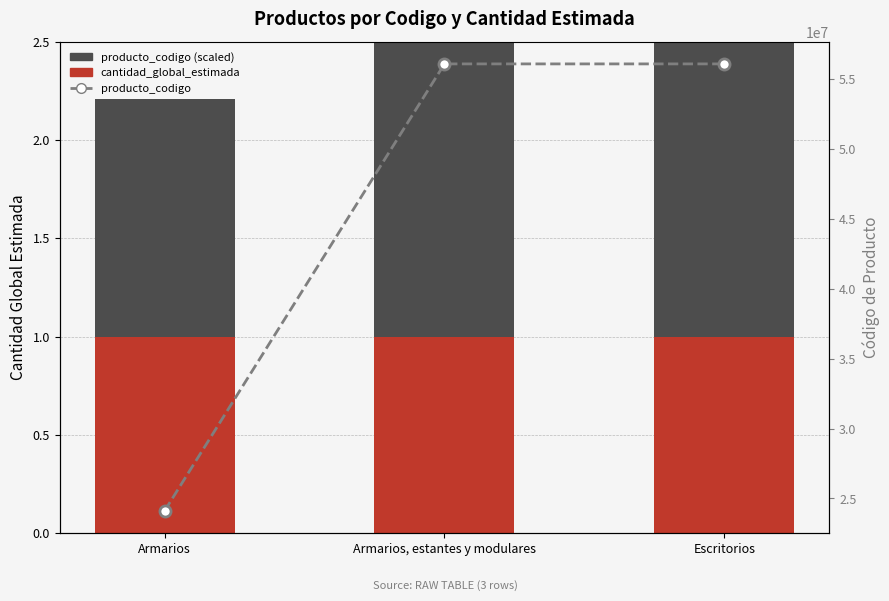

Reading right to left, transcribe all the data shown in this chart.

cantidad_global_estimada: Escritorios=1.0	Armarios, estantes y modulares=1.0	Armarios=1.0
producto_codigo (scaled): Escritorios=2.8	Armarios, estantes y modulares=2.8	Armarios=1.2
producto_codigo: Escritorios=56101703.0	Armarios, estantes y modulares=56101520.0	Armarios=24112405.0